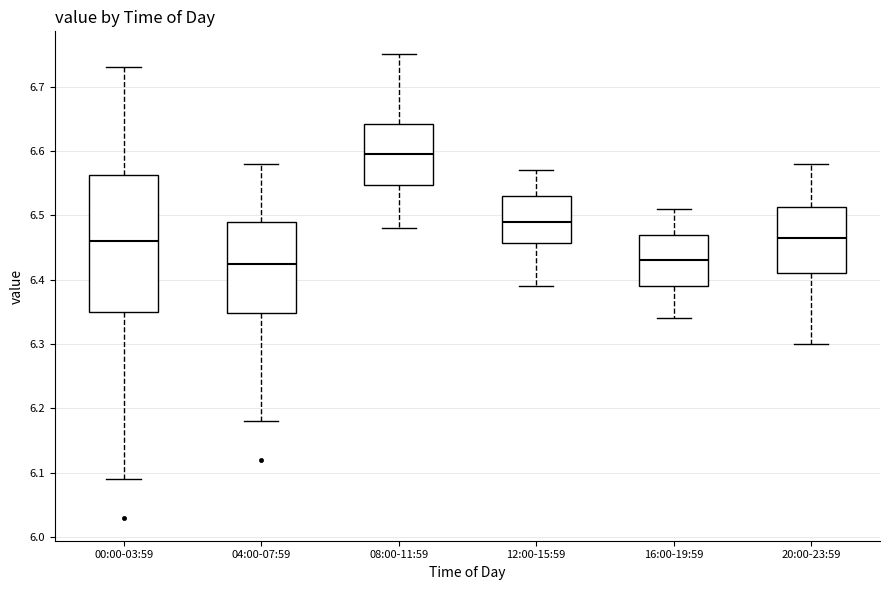

Which box's median line is the highest?

08:00-11:59